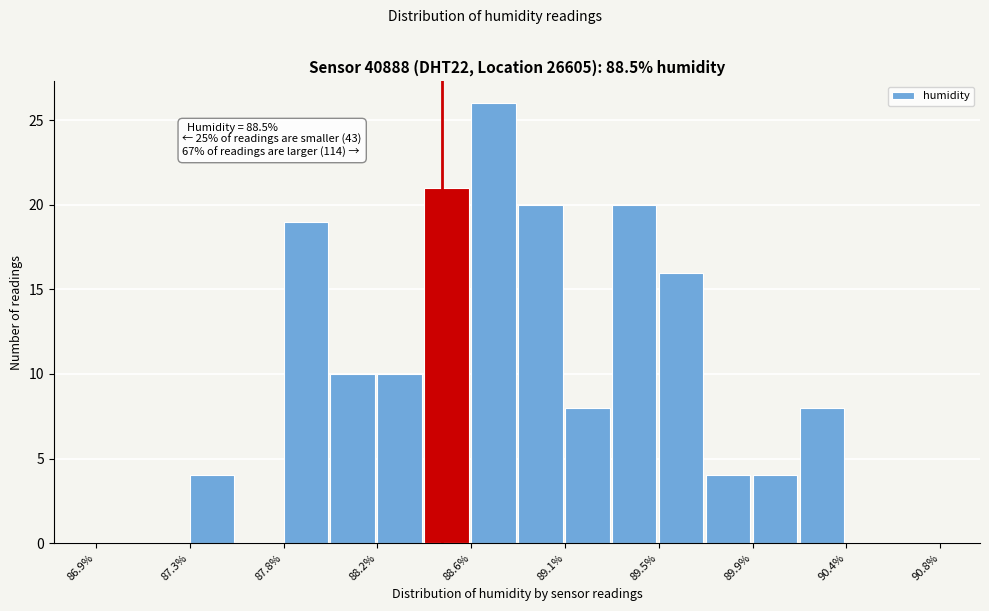

Over which range of the x-axis is the bar tallest?

88.65 to 88.85